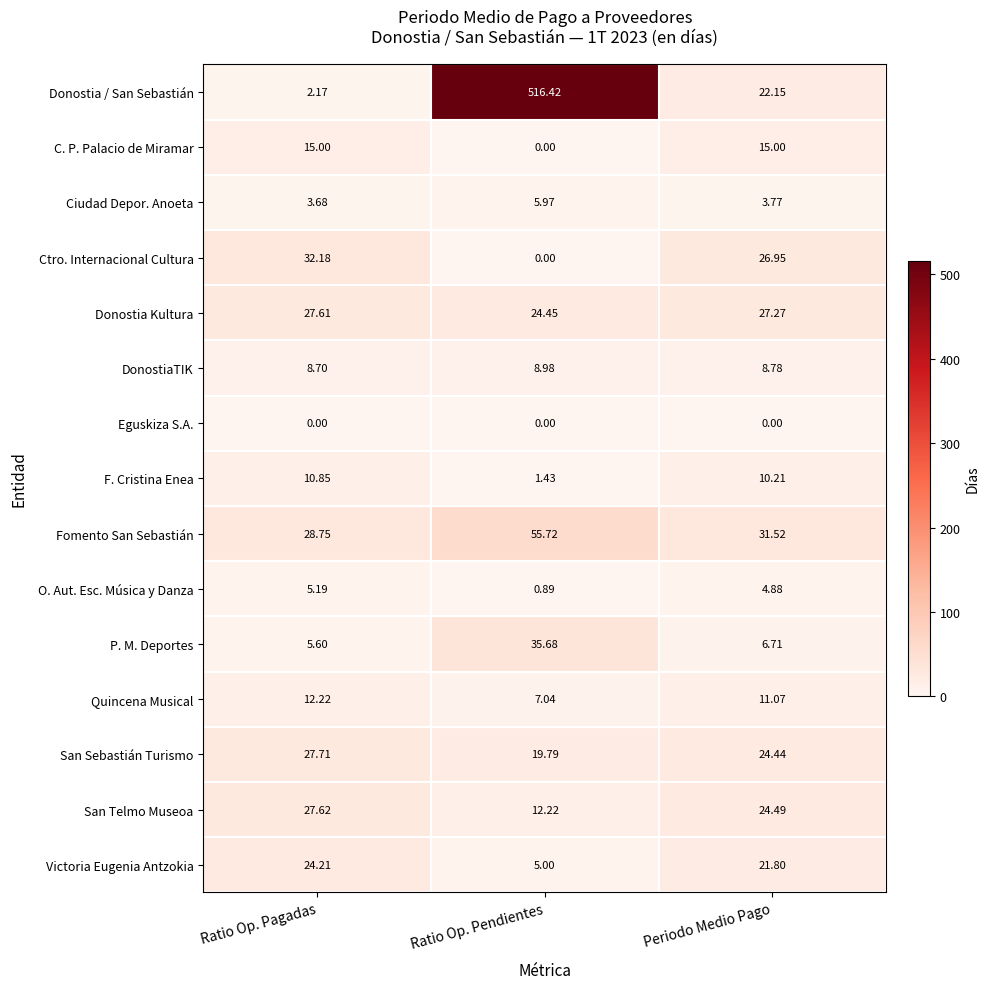

At which category is the sum across all series the highest?

Ratio Op. Pendientes